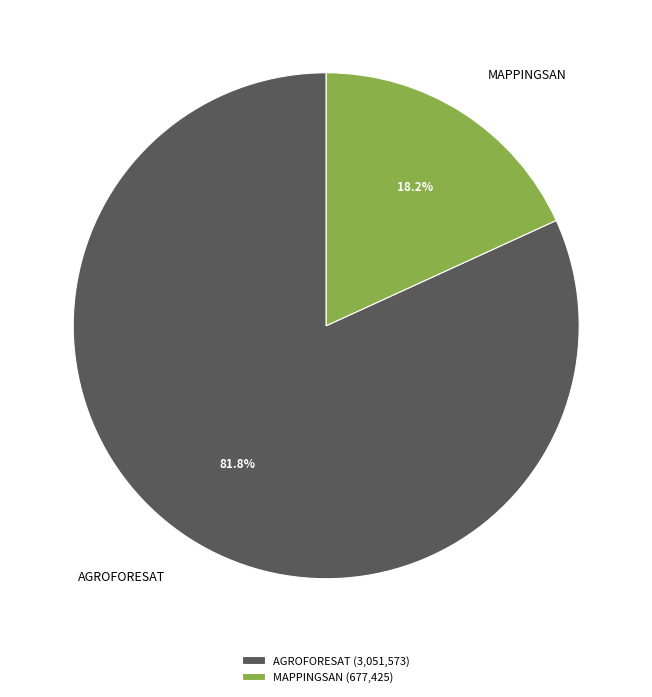

Rank the categories by value from highest to lowest.

AGROFORESAT, MAPPINGSAN